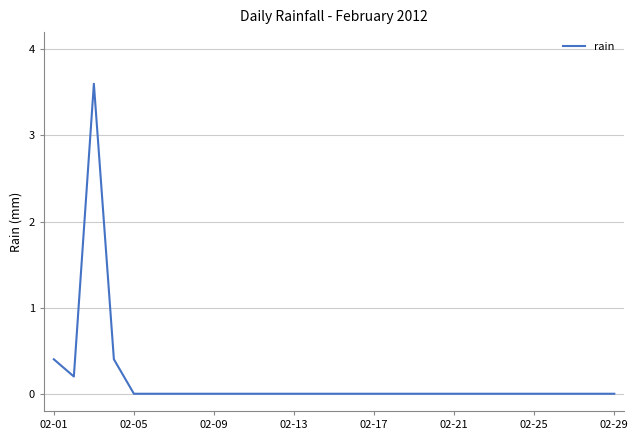

What is the difference between the maximum and minimum values?

3.6